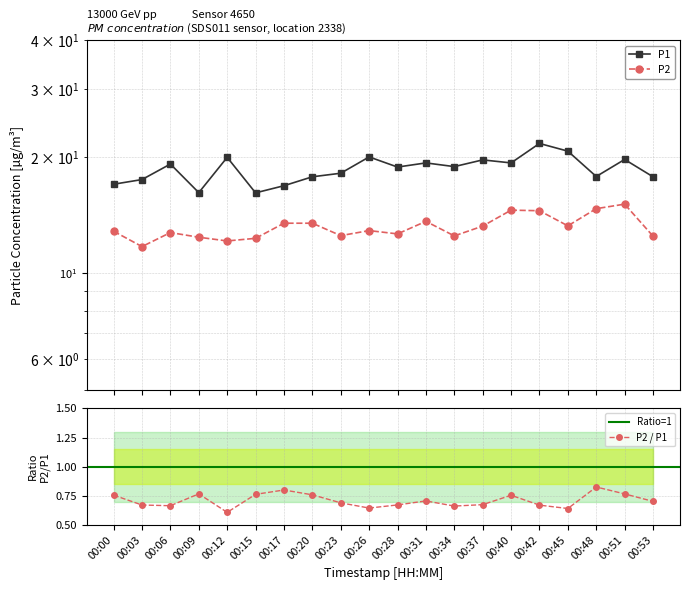

Where is the first local minimum for P2?

00:03